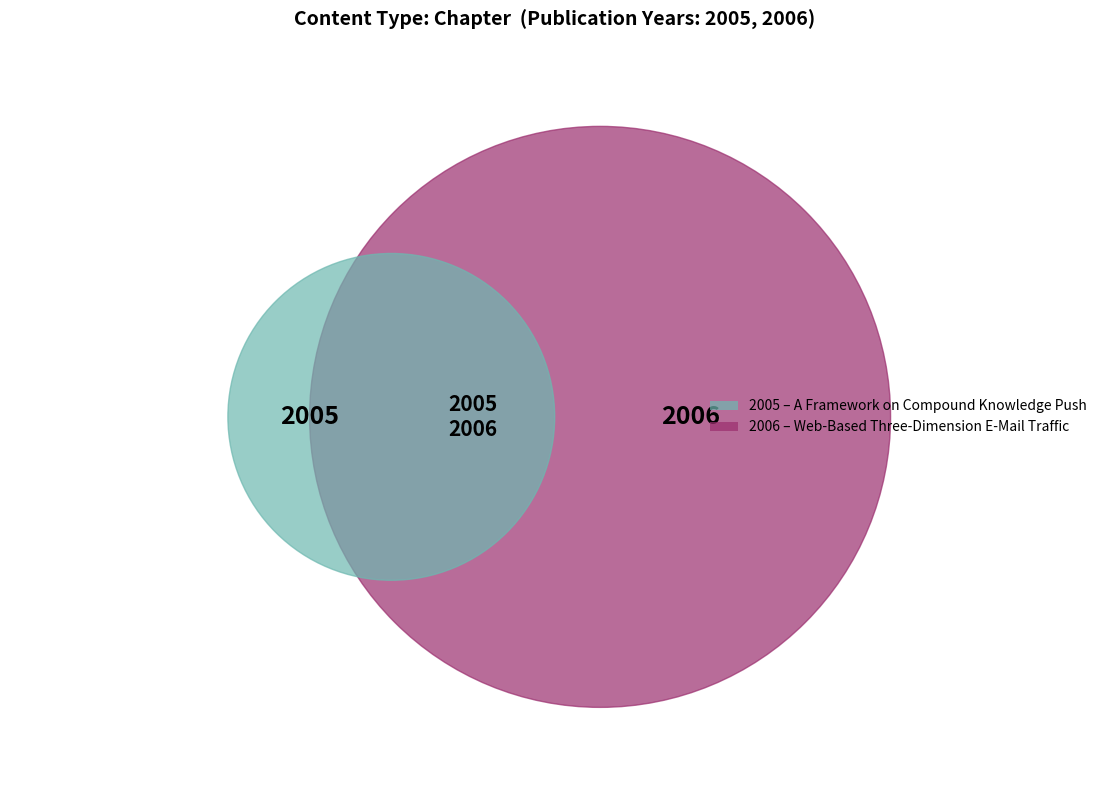

What is the smallest slice in the pie chart?

A Framework on Compound Knowledge Push